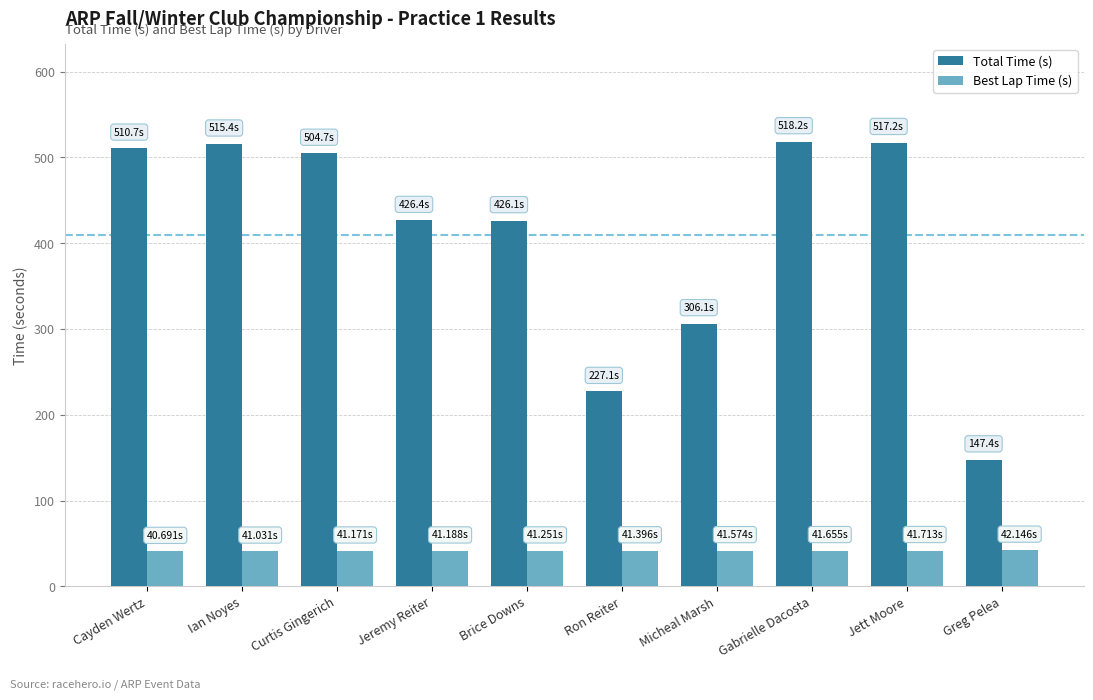

At which label does Total Time (s) reach its minimum?

Greg Pelea